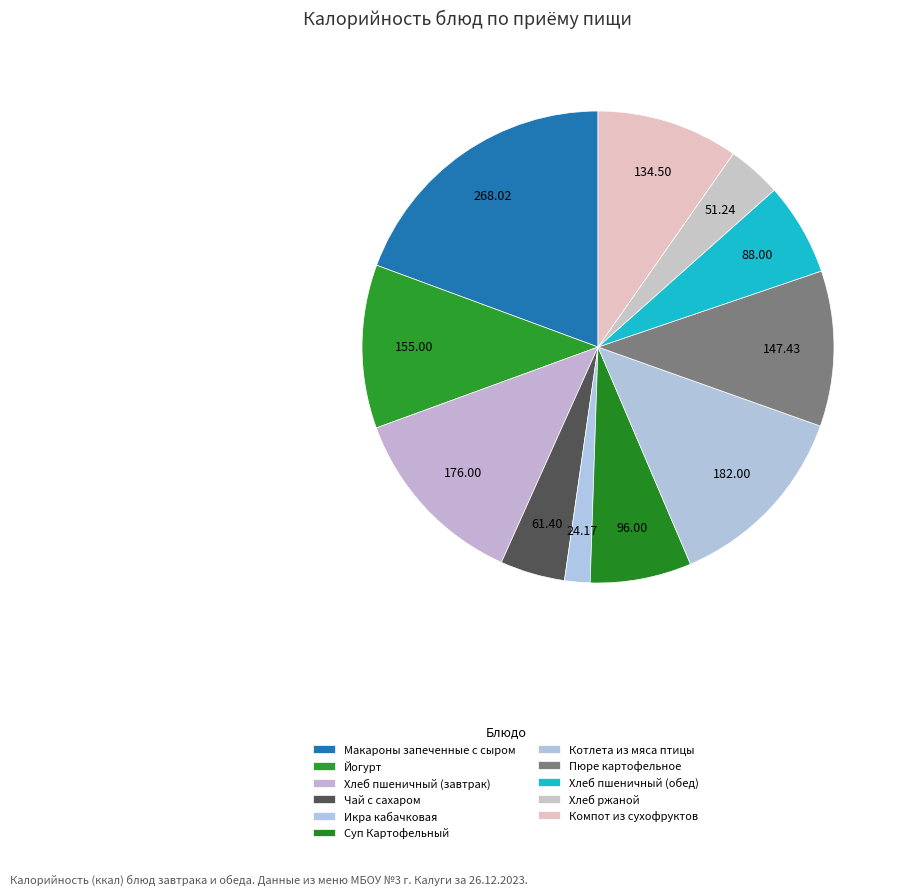

Rank the categories by value from highest to lowest.

Макароны запеченные с сыром, Котлета из мяса птицы, Хлеб пшеничный (завтрак), Йогурт, Пюре картофельное, Компот из сухофруктов, Суп Картофельный, Хлеб пшеничный (обед), Чай с сахаром, Хлеб ржаной, Икра кабачковая